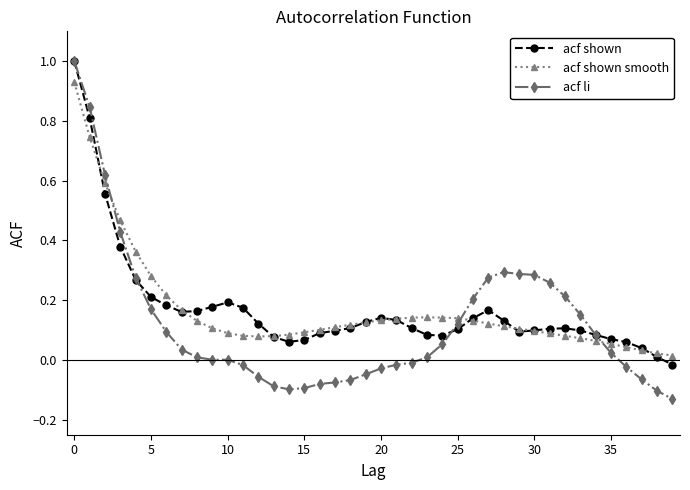

In acf shown smooth, how many points are higher than both neighbors (excluding endpoints)?

1